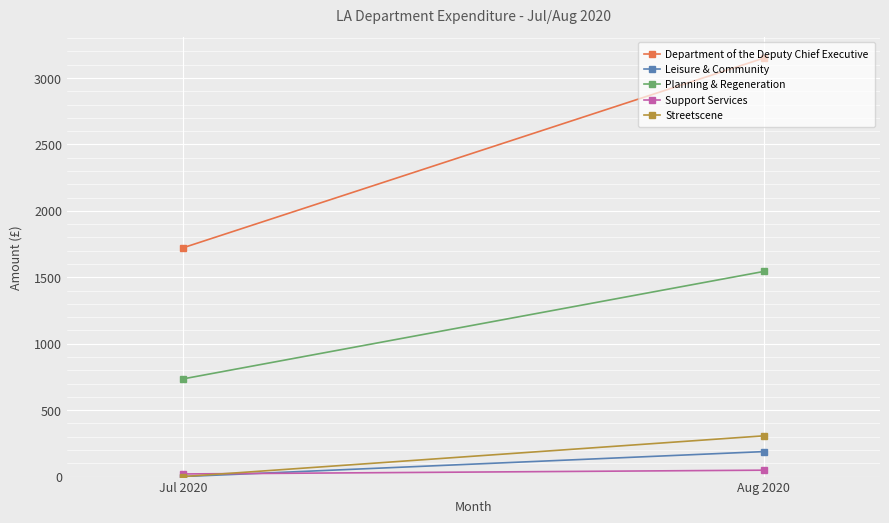

Count the number of categories in the chart.

2